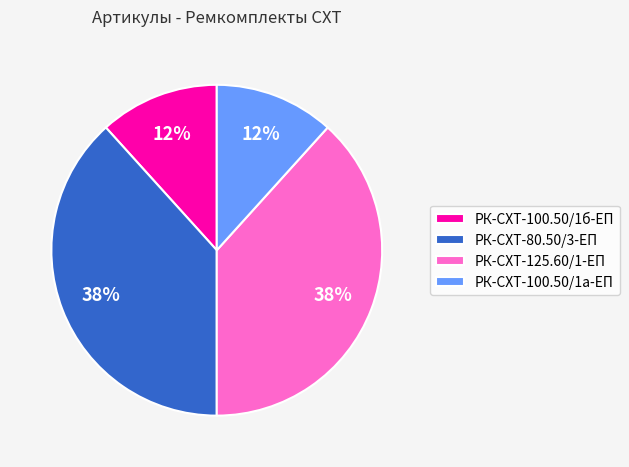

What percentage is the РК-СХТ-100.50/1а-ЕП slice, to the nearest percent?

12%